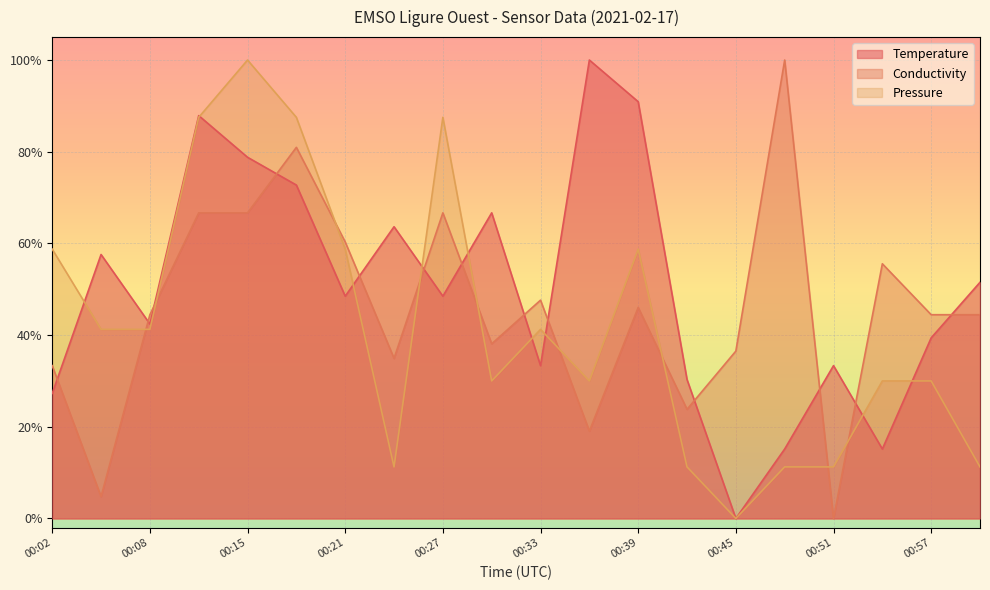

How many values in Temperature are above zero?

19